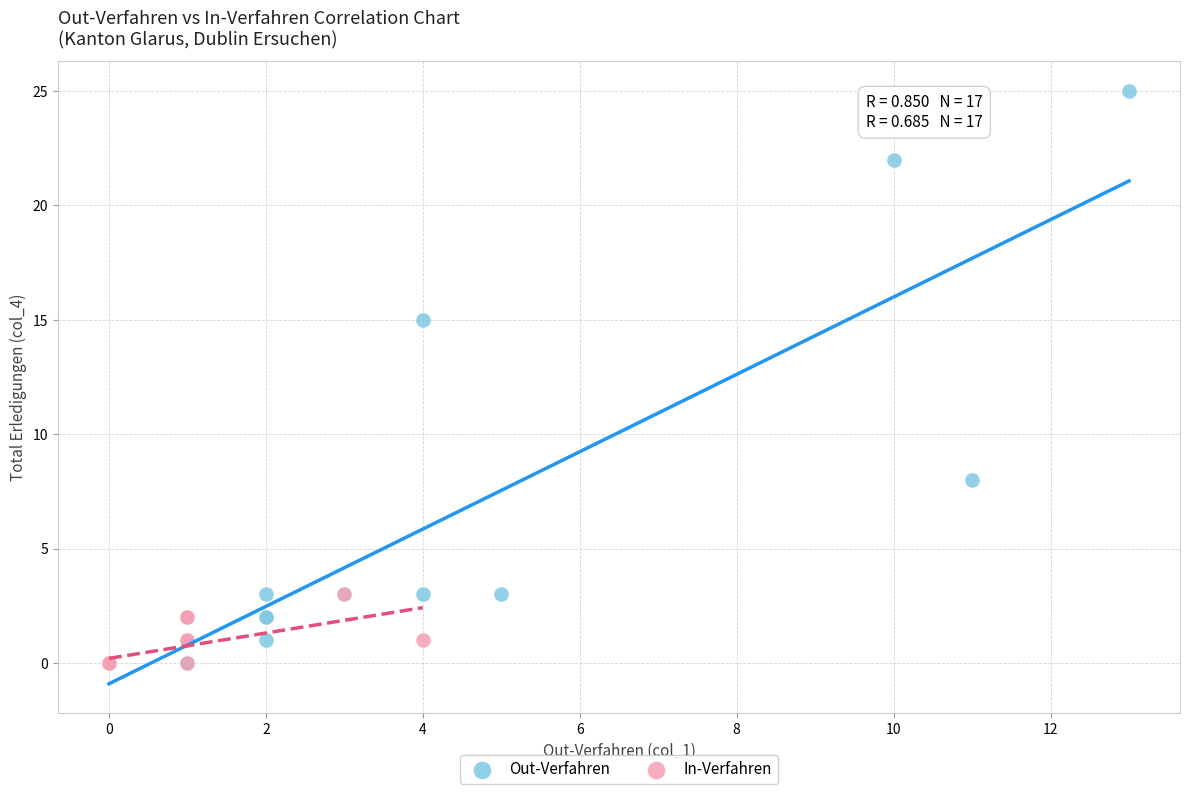

Which series has the widest spread of Y values?

Out-Verfahren